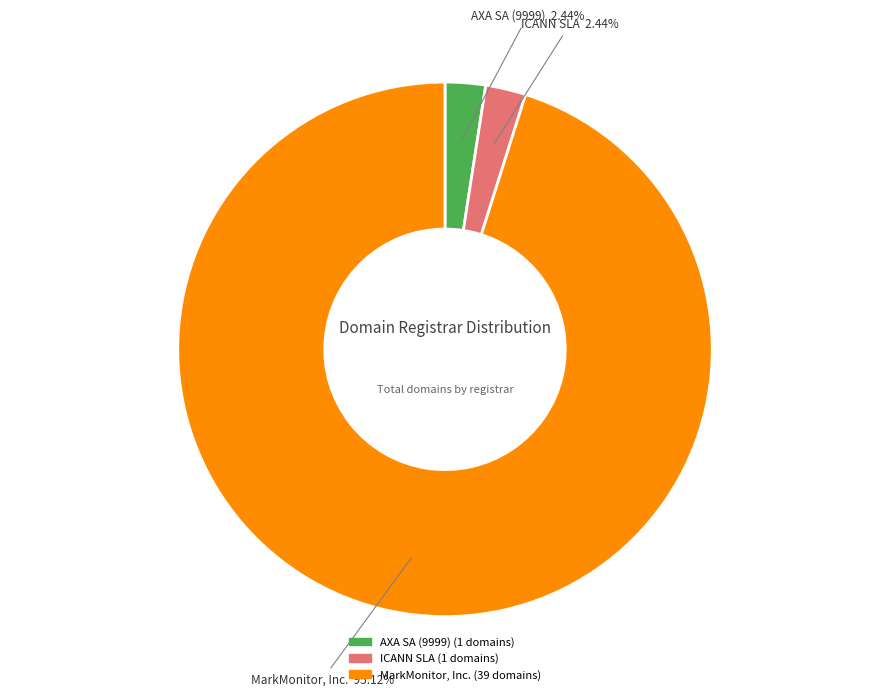

Count the number of slices in the pie.

3